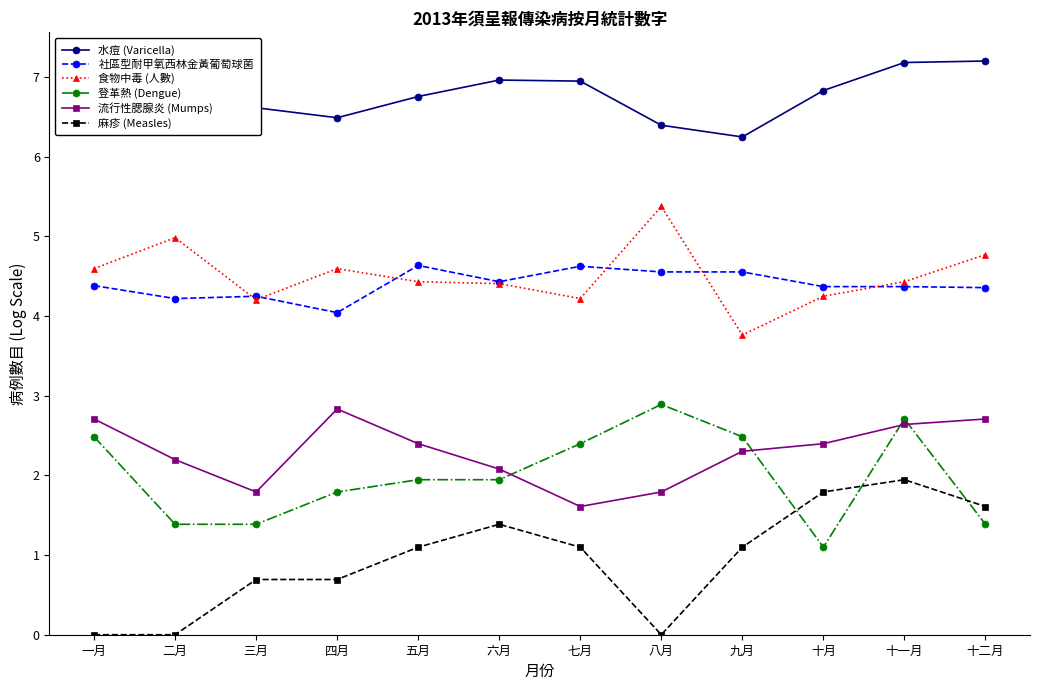

Between 六月 and 十一月, which series saw the biggest shift?

登革熱 (Dengue)